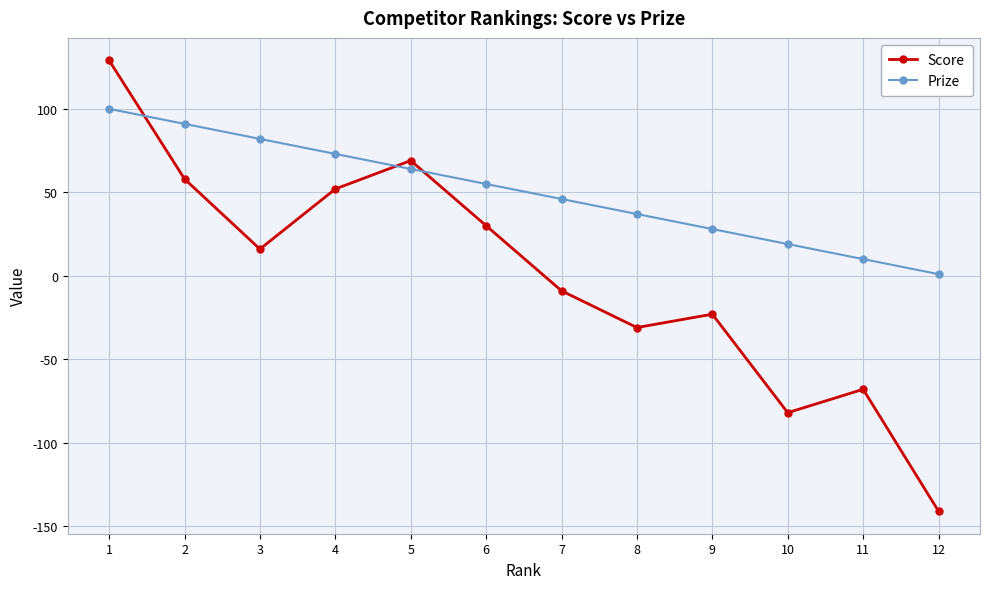

What is the approximate value of Prize at 9, to the nearest 10?

30